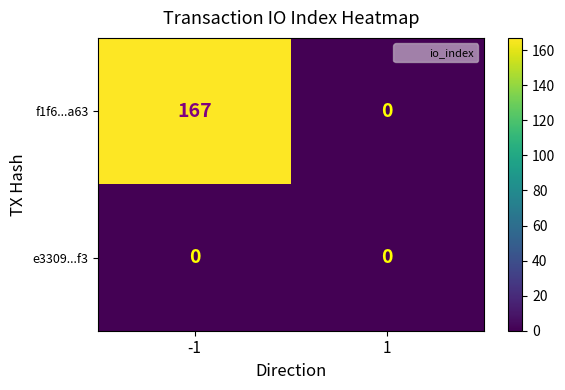

Count the number of data series in this chart.

2